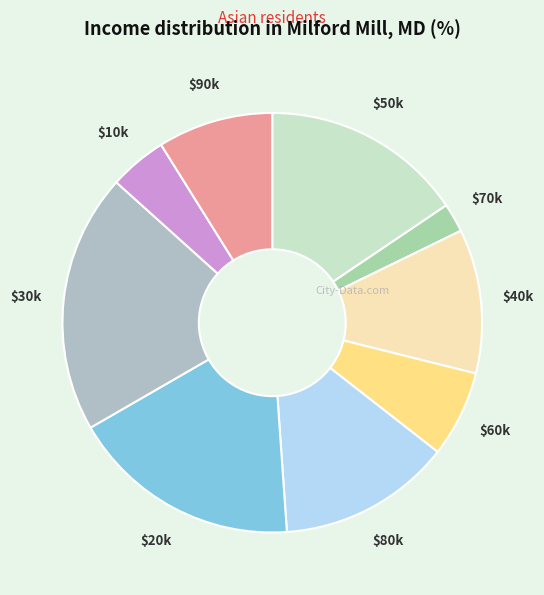

Which slice is the largest?

$30k